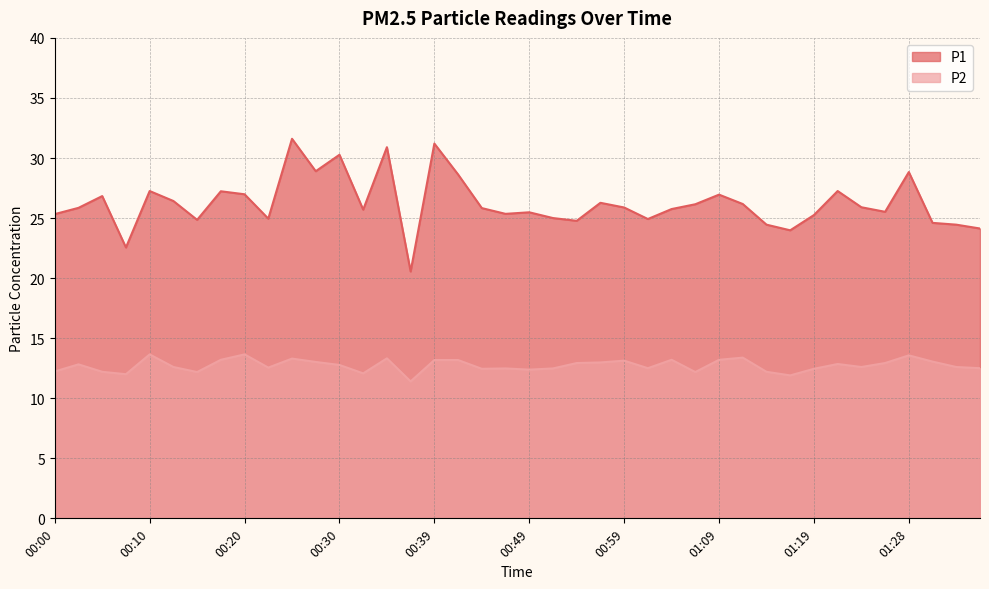

Where is the first local maximum for P1?

00:05